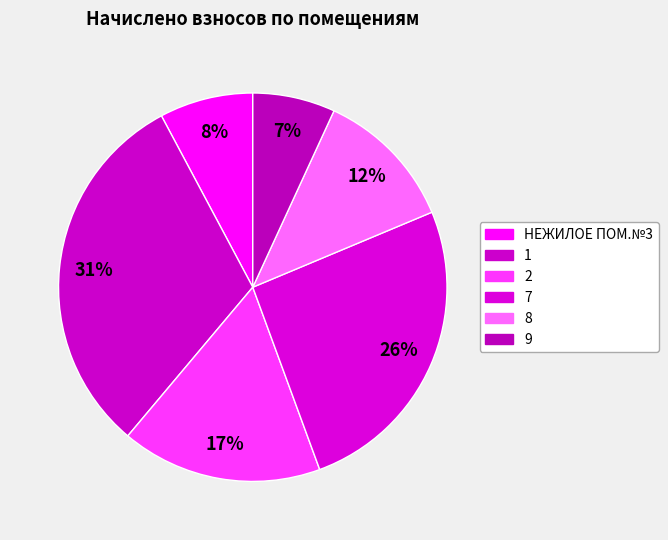

To the nearest percent, what is the combined percentage of 7 and 1?

57%